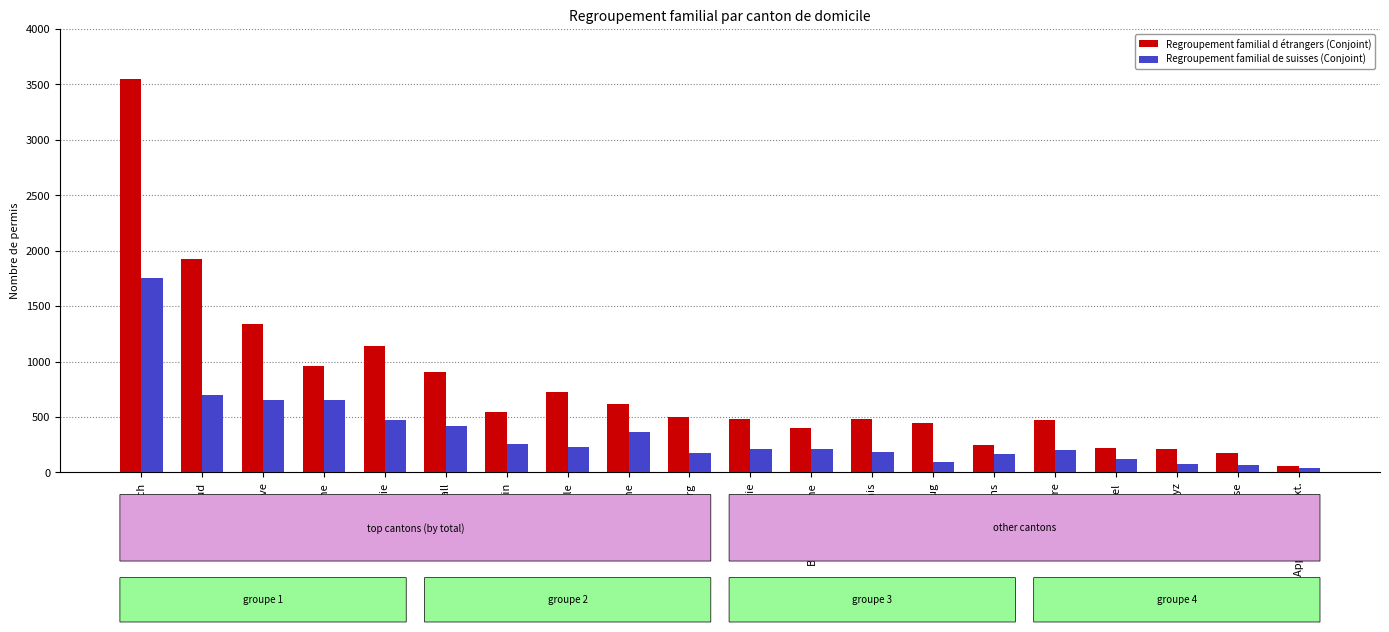

True or false: Regroupement familial de suisses (Conjoint) has a value of 719 at Saint-Gall.

False